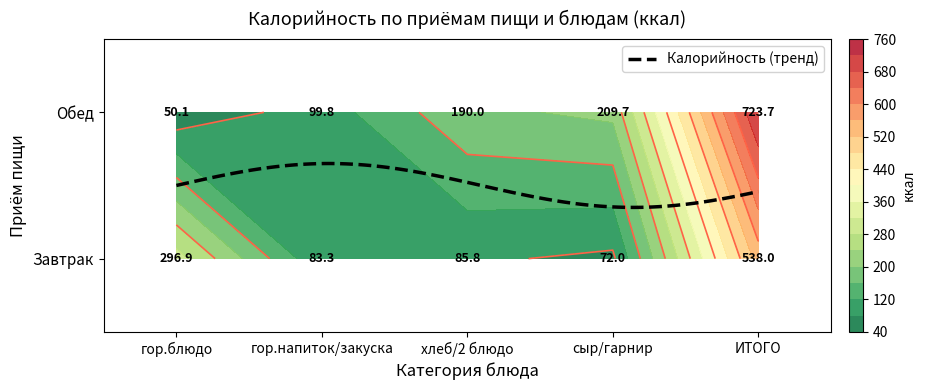

How many categories are shown in the chart?

5